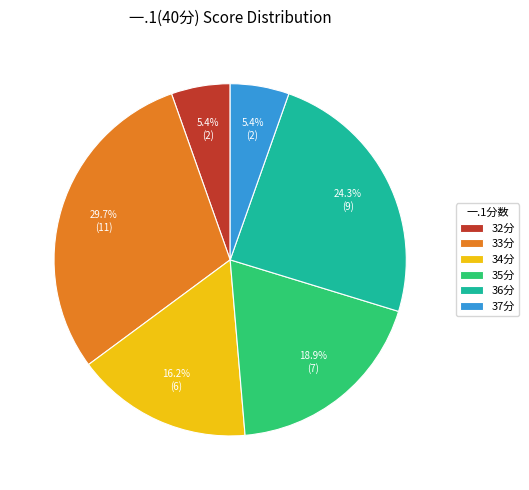

Is the sum of 36分 and 32分 greater than half?

No